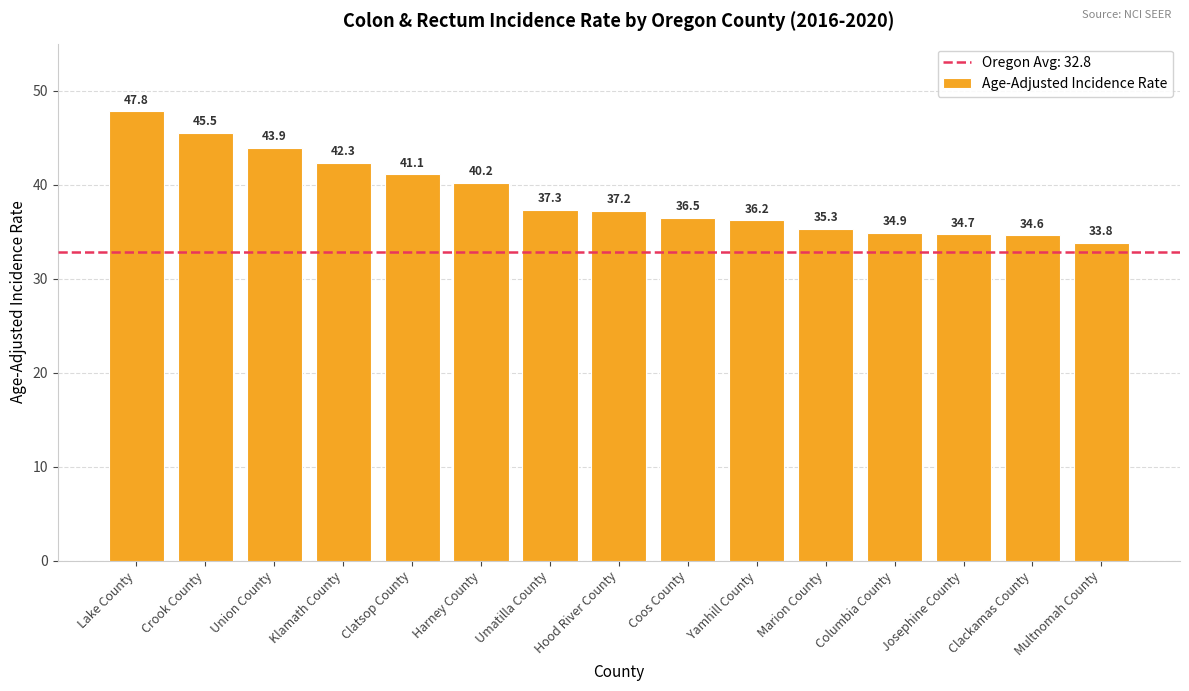

True or false: the data shows 18.6 at Josephine County.

False